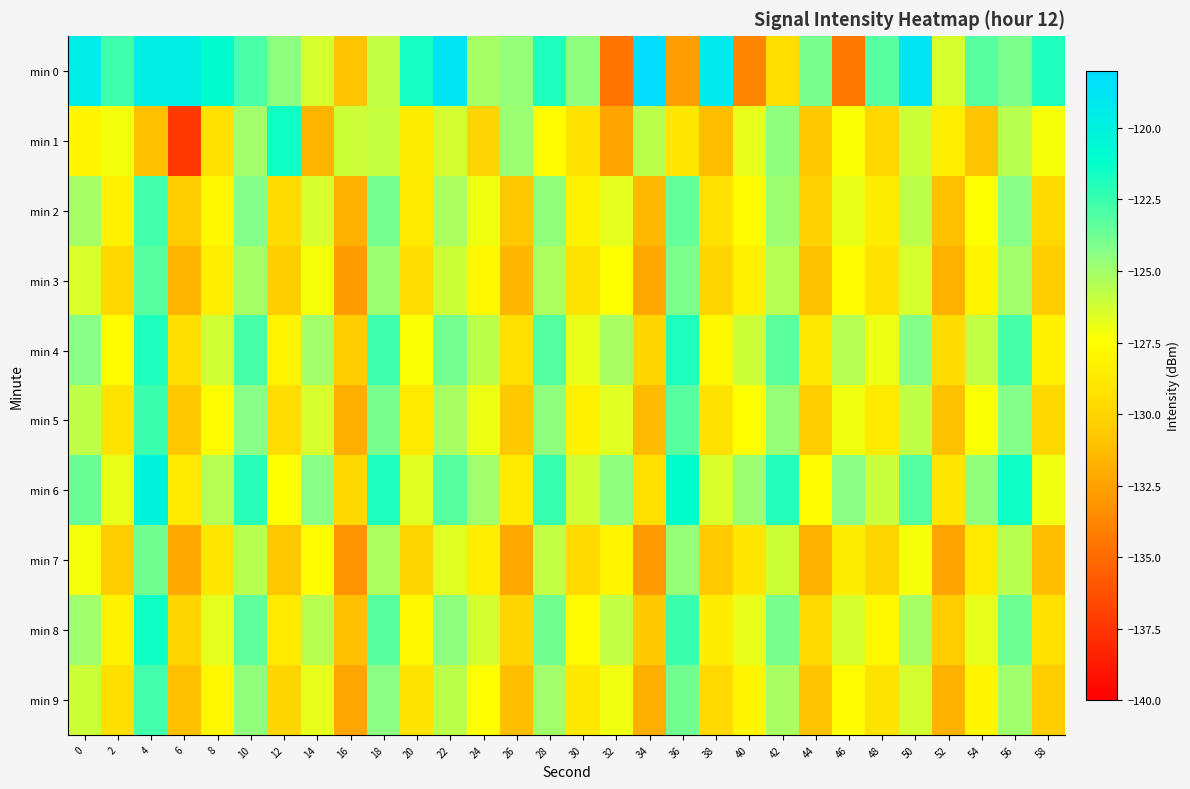

How many data points does each series have?

30